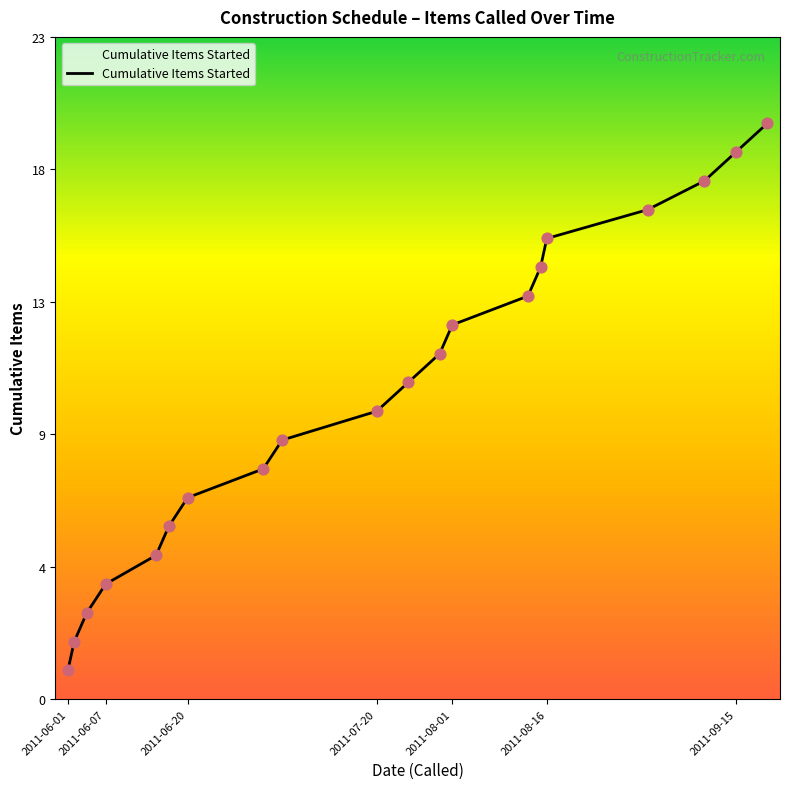

Between 2011-08-01 and 15, which is larger?

15